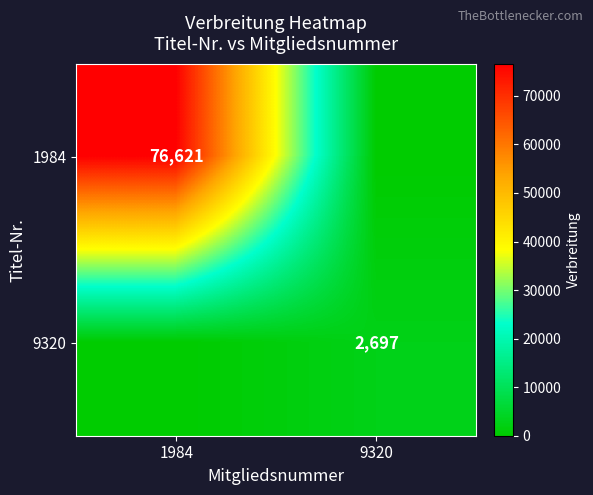

What is the spread (max minus min) of values at 1984?

76621